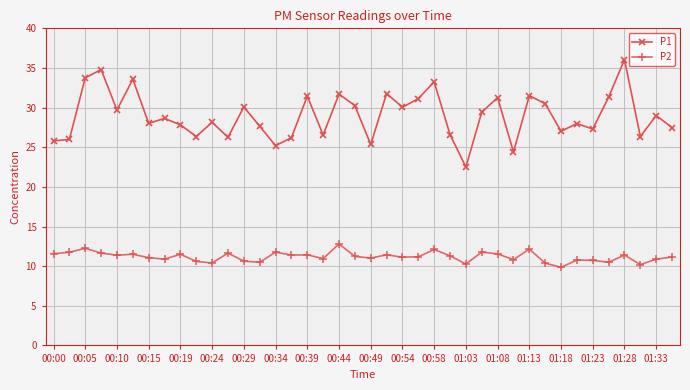

True or false: P2 and P1 intersect in this chart.

False